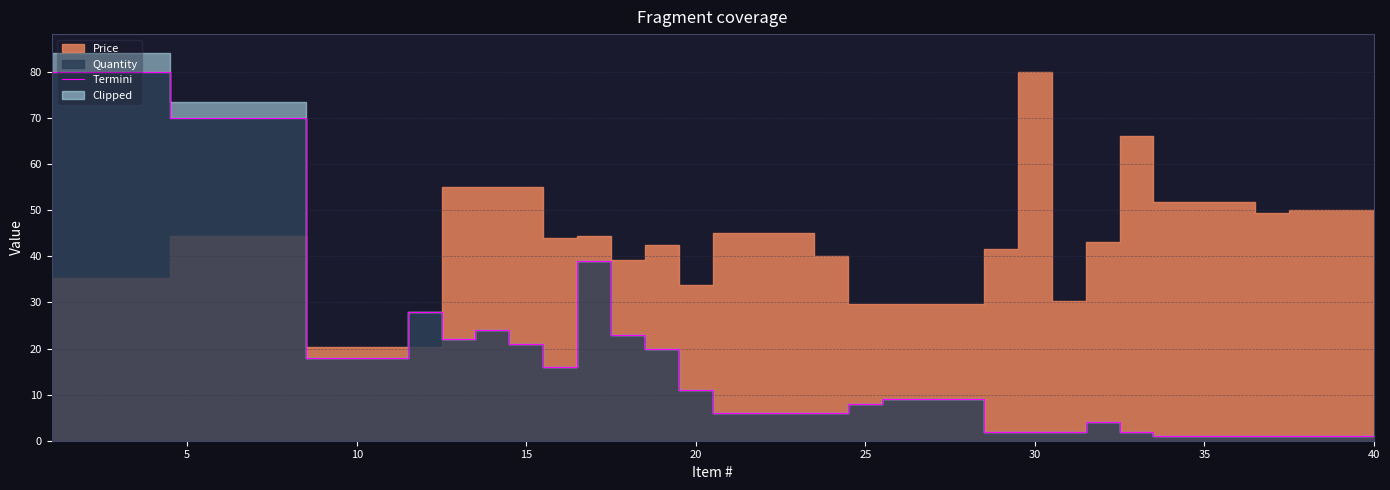

What is the maximum value for Termini?

80